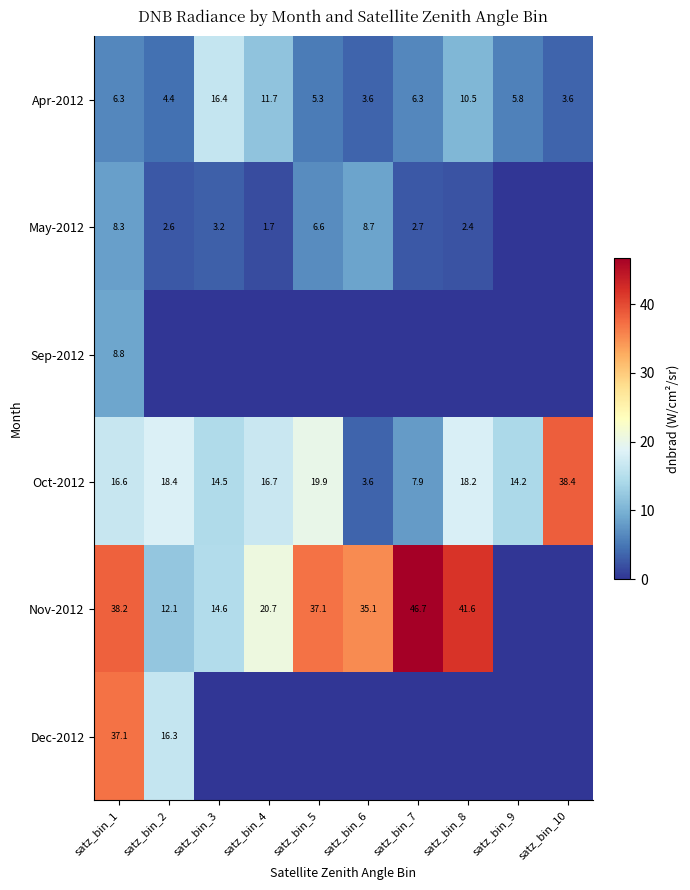

How many data points in Apr-2012 are above 6?

5